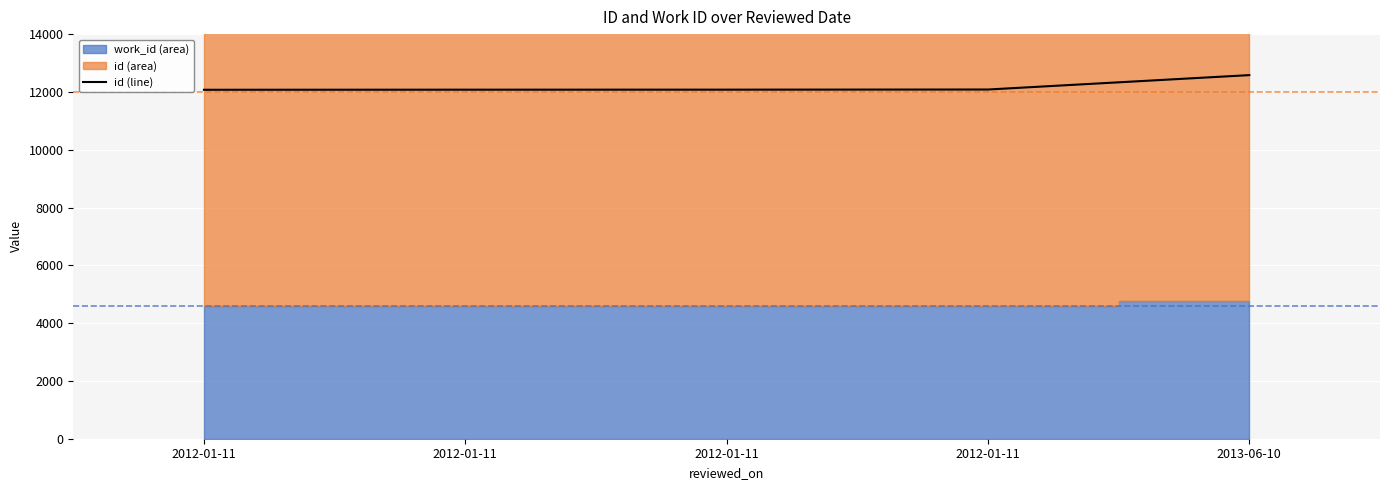

Is it true that the value at 2012-01-11 is 12083?

True